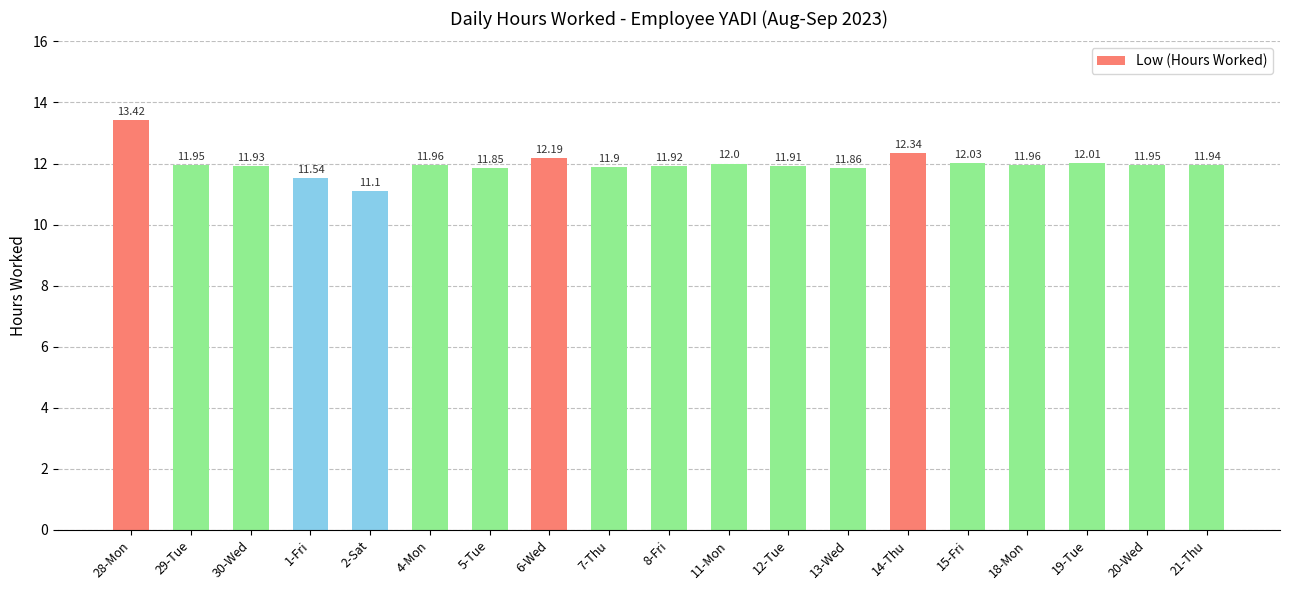

What is the difference between the second highest and second lowest values?

0.8